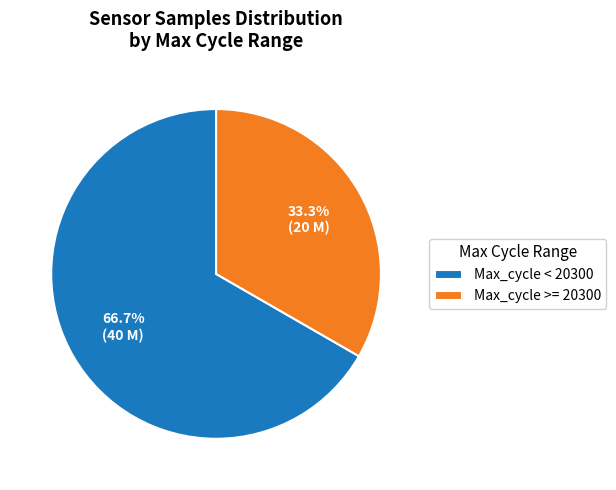

To the nearest percent, what is the average slice percentage?

50%